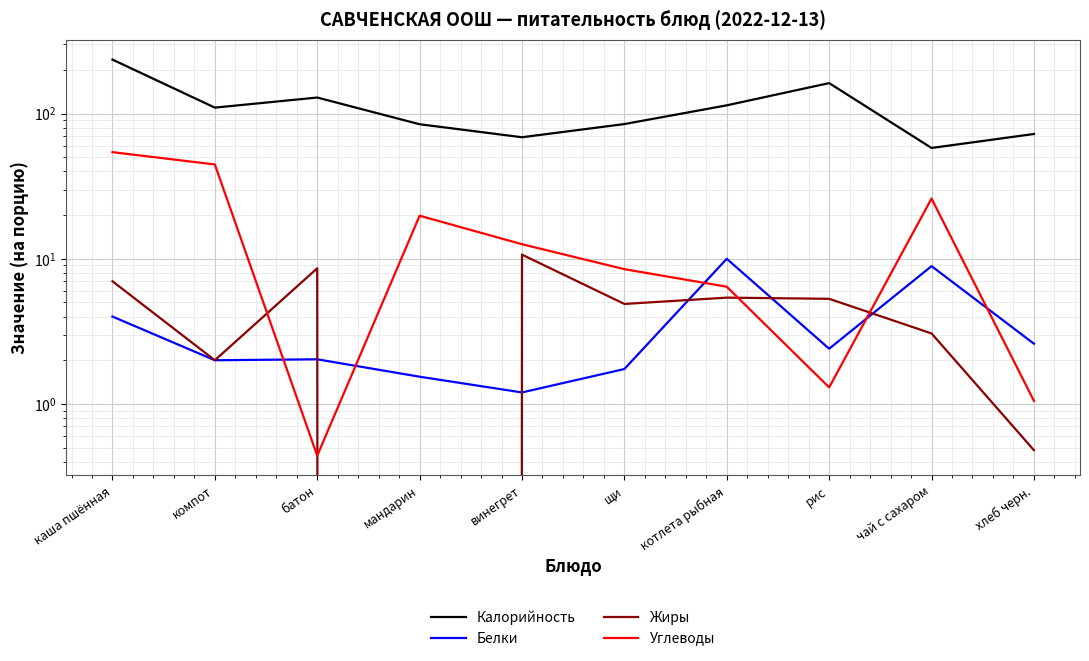

Is it true that Жиры equals 7.3 at щи?

False